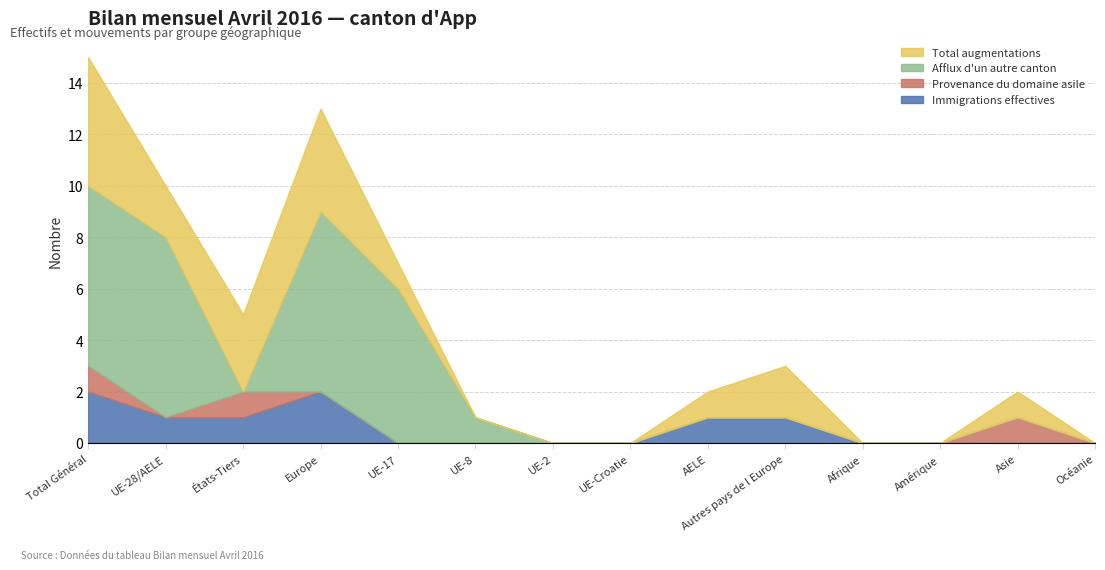

What is the label of the 10th point from the left?

Autres pays de l Europe